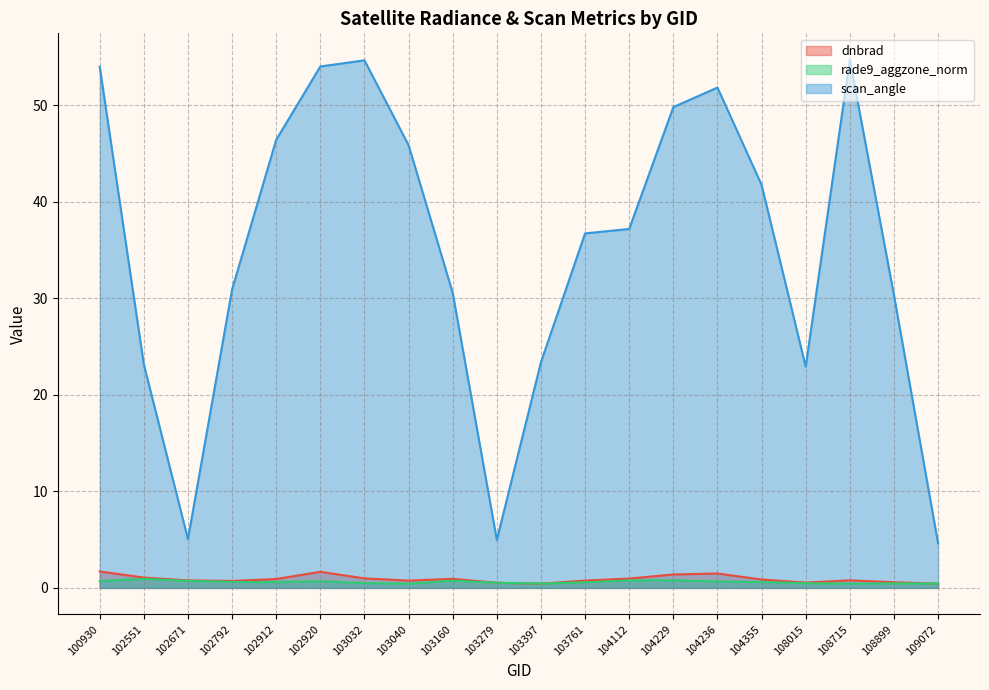

At which label does dnbrad reach its minimum?

103397